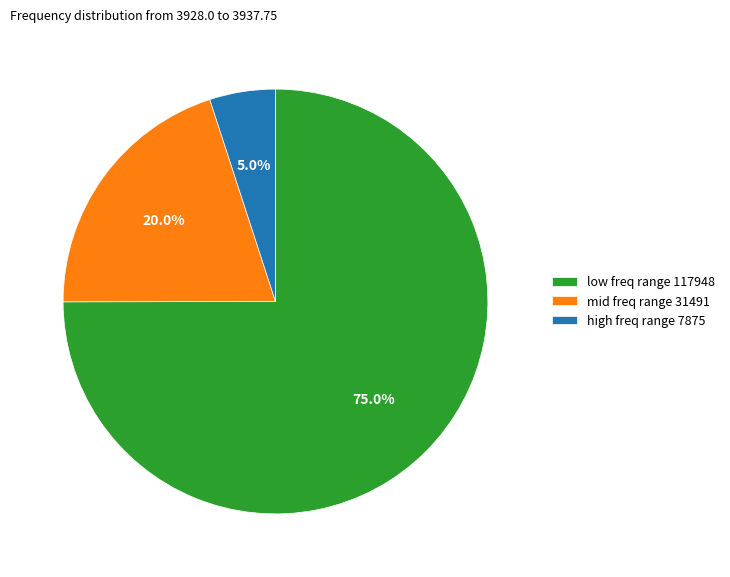

Rank the categories by value from highest to lowest.

low freq range 117948, mid freq range 31491, high freq range 7875